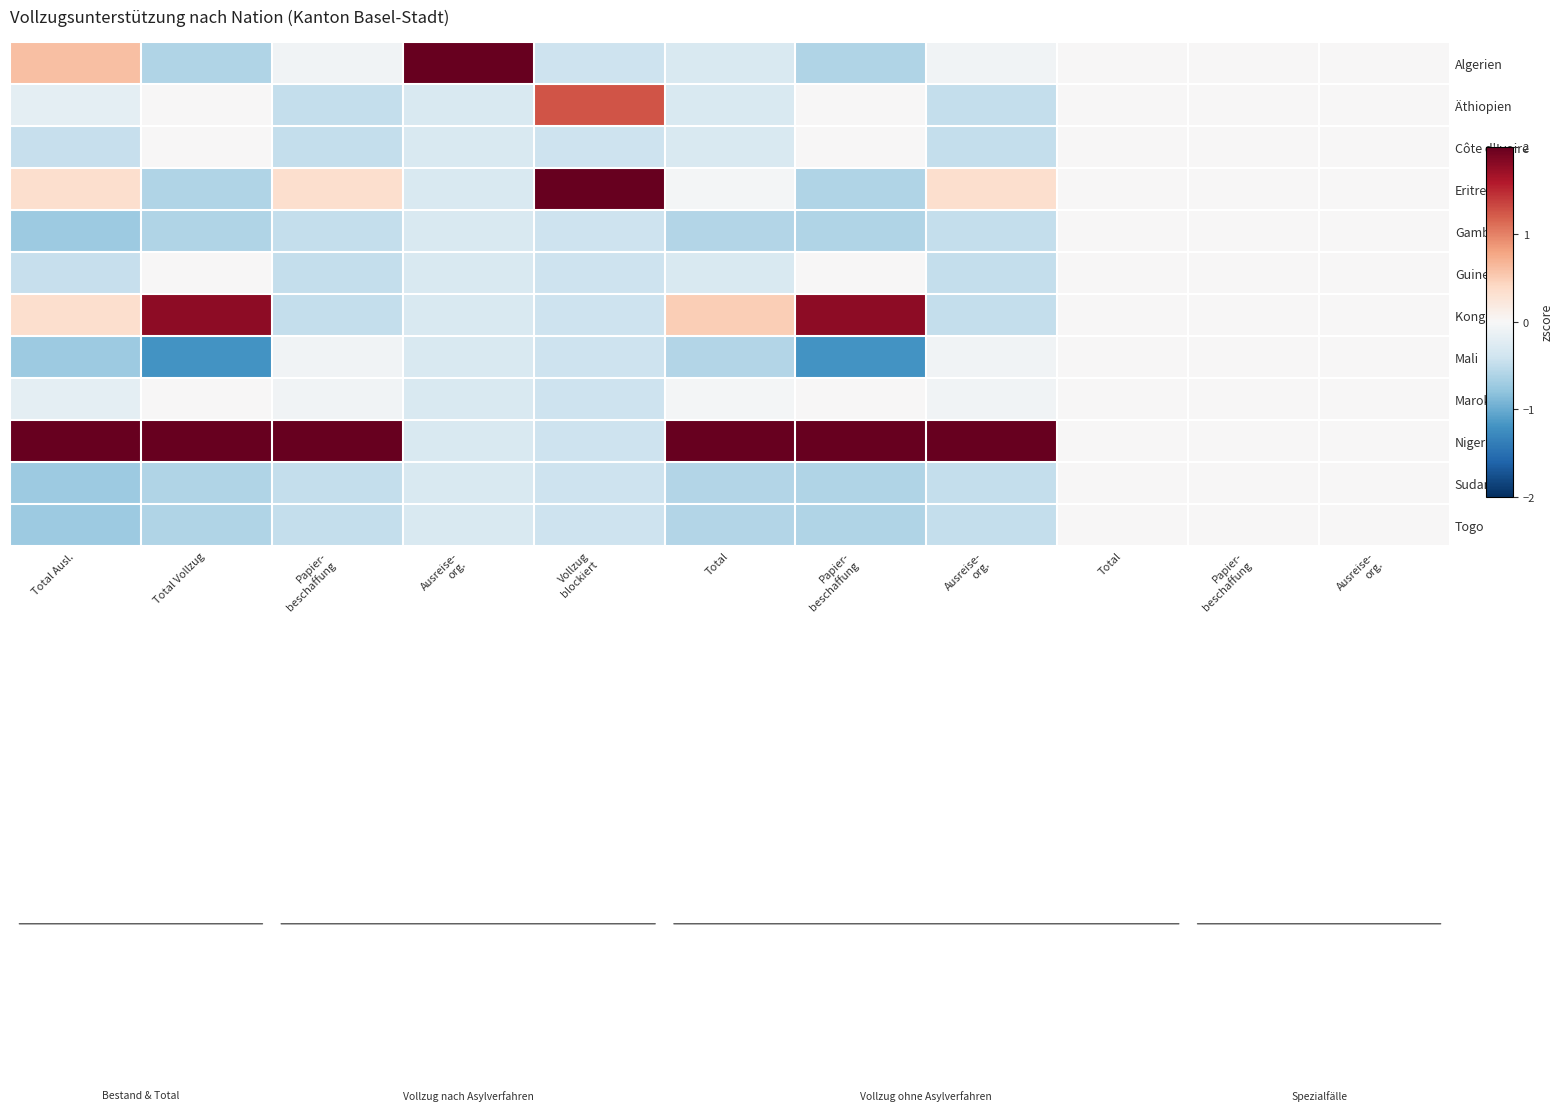

Which label corresponds to the largest value in the chart?

Ausreise-
org.